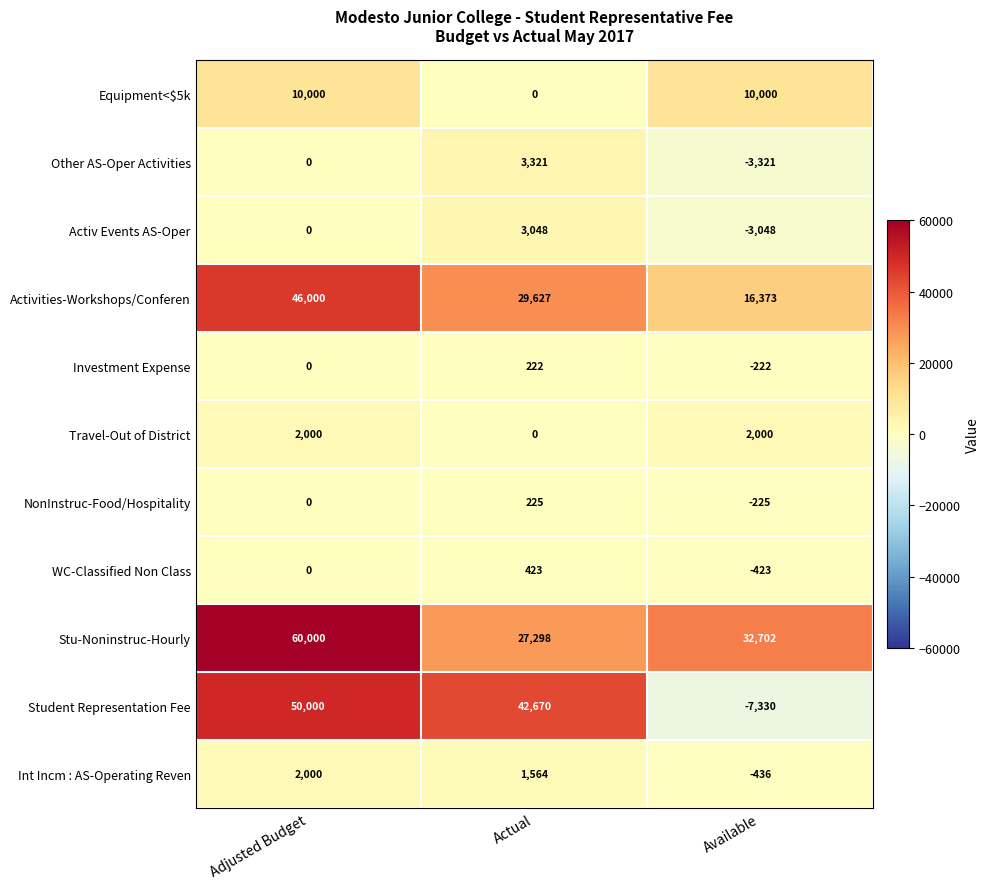

How many data points does each series have?

3